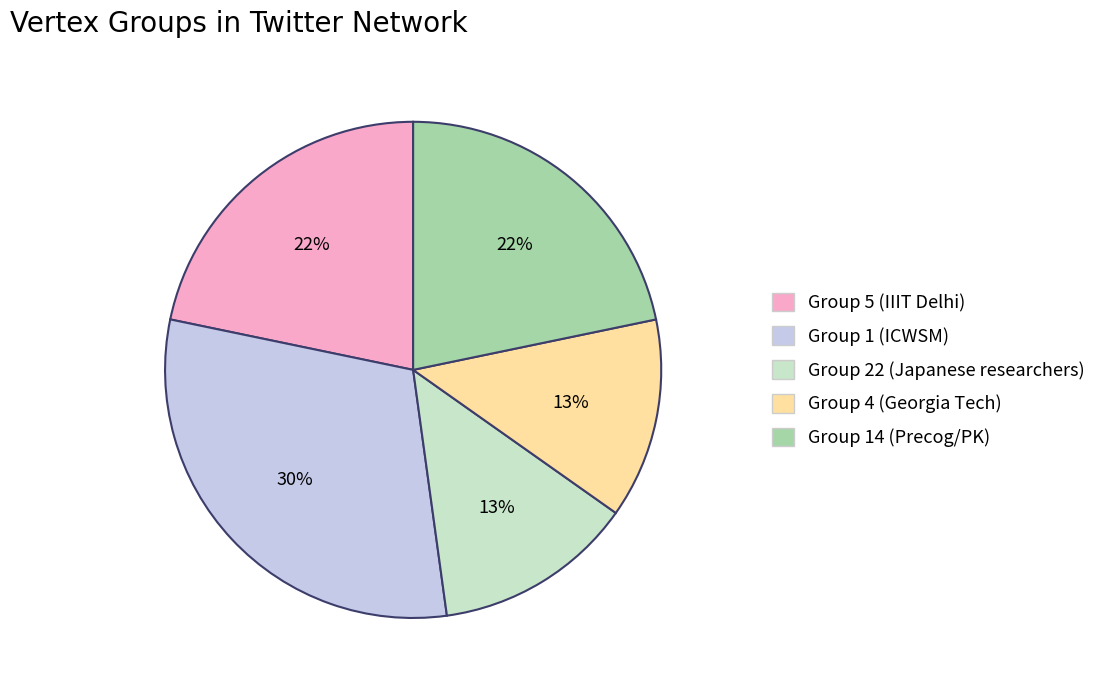

True or false: Group 1 (ICWSM) accounts for 30% of the total.

True